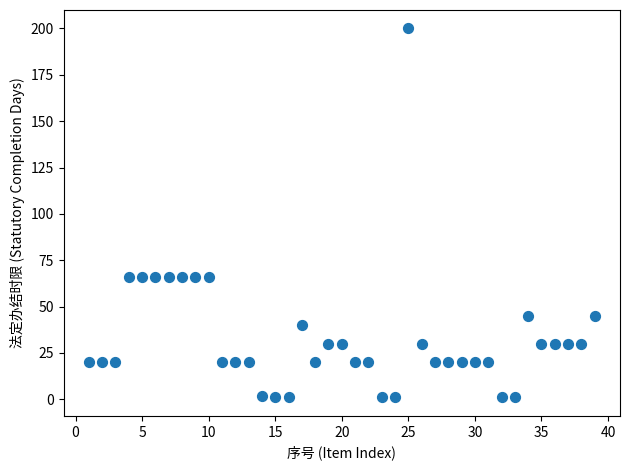

What is the range of Y values (max minus min)?

199